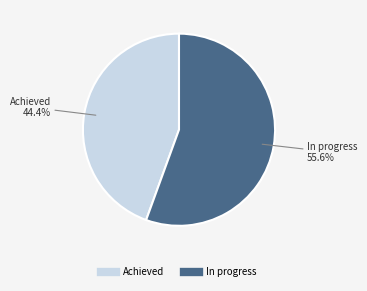

The In progress slice represents 56% of the pie. True or false?

True